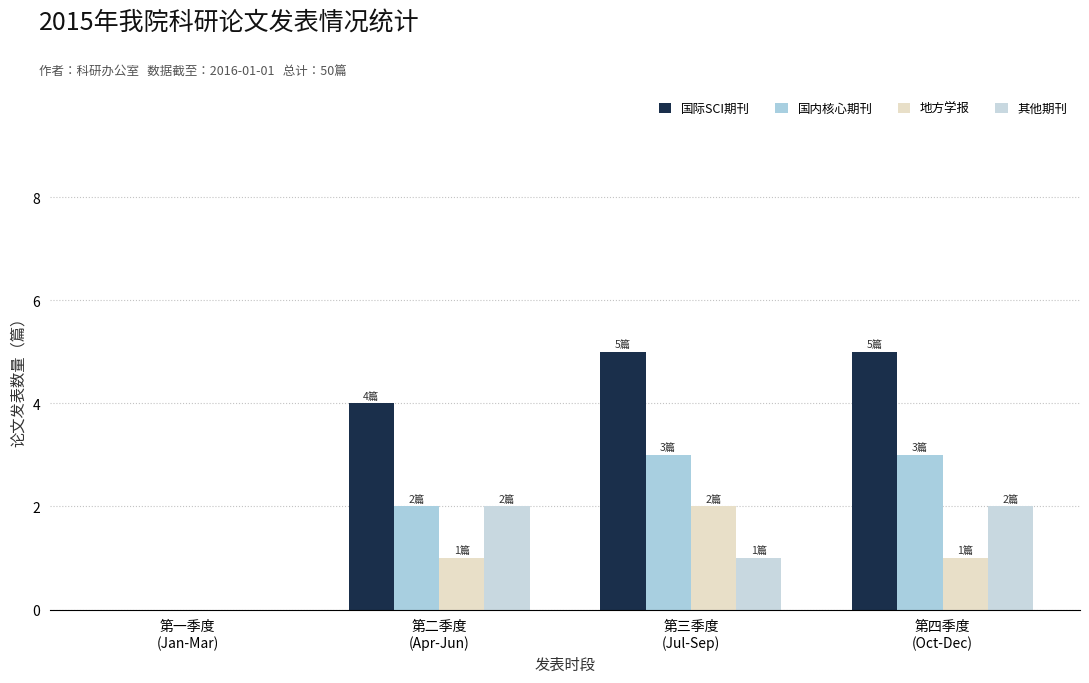

What is the difference between the maximum and second lowest values in the 国际SCI期刊 series?

1